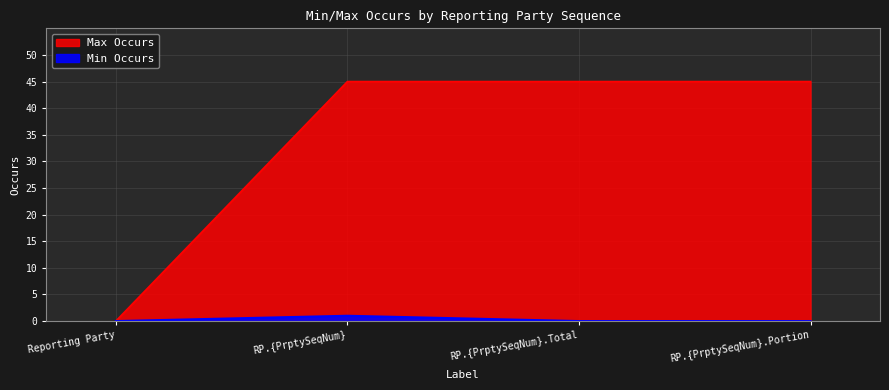

Which series has the largest total across all categories?

Max Occurs